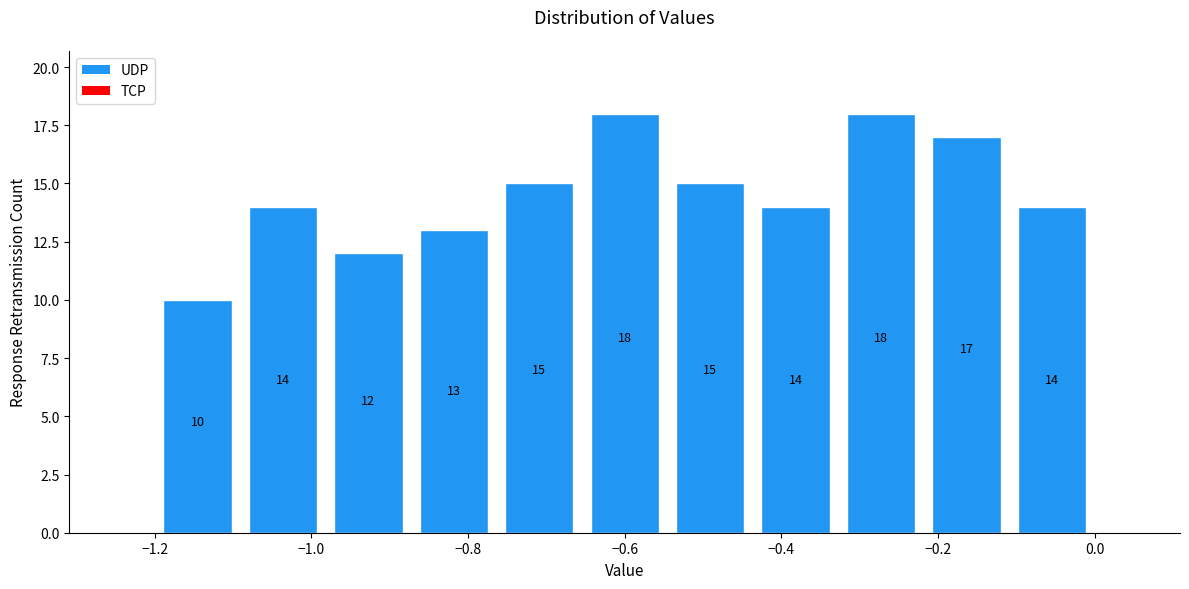

Reading left to right, transcribe this chart: for each bar, give the range it covers on the x-axis and its height. The bar edges are not printed on the chart, so give them approximately, as read against the axis.

-1.20 to -1.10: 10
-1.10 to -0.98: 14
-0.98 to -0.88: 12
-0.88 to -0.76: 13
-0.76 to -0.66: 15
-0.66 to -0.54: 18
-0.54 to -0.44: 15
-0.44 to -0.32: 14
-0.32 to -0.22: 18
-0.22 to -0.10: 17
-0.10 to 0.00: 14